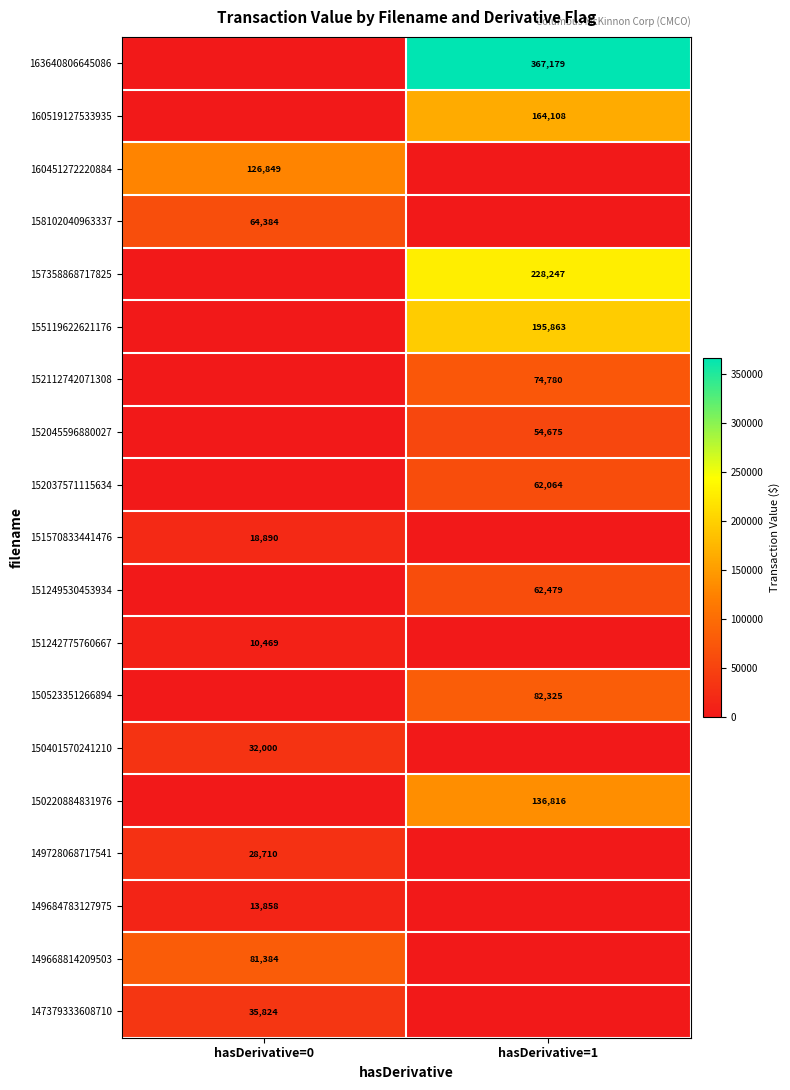

True or false: 149684783127975 has a value of 6174 at hasDerivative=0.

False